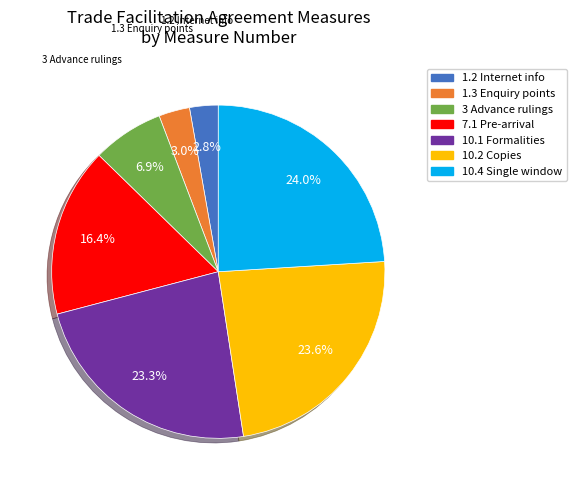

Count the number of slices in the pie.

7